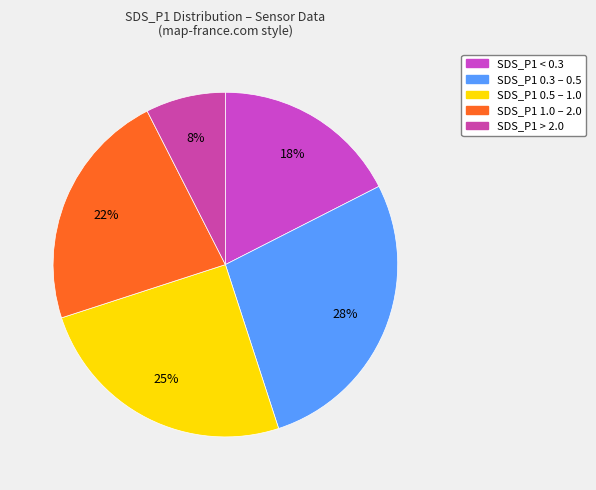

Count the number of slices in the pie.

5